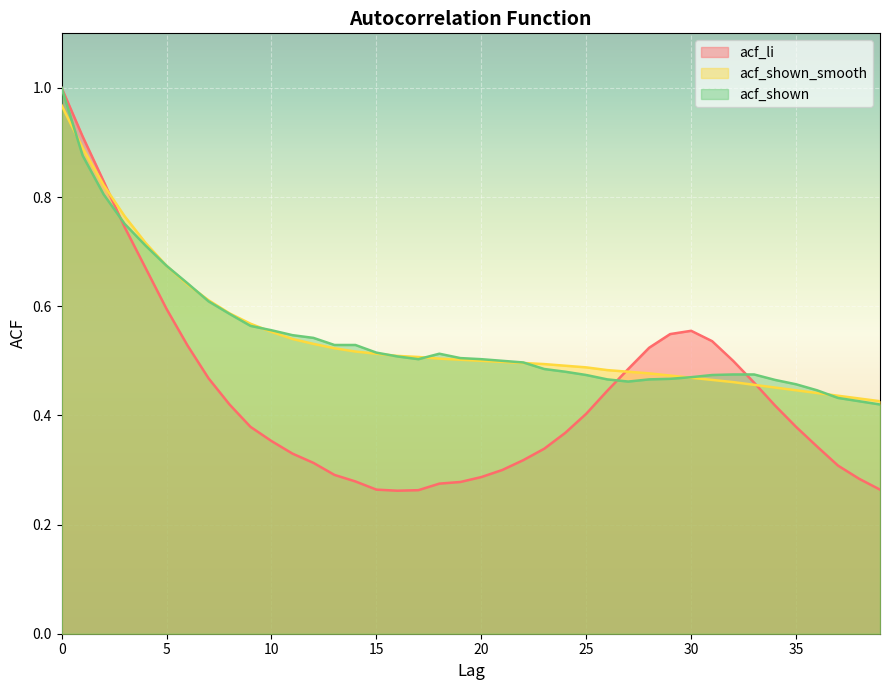

How many series are shown in this chart?

3